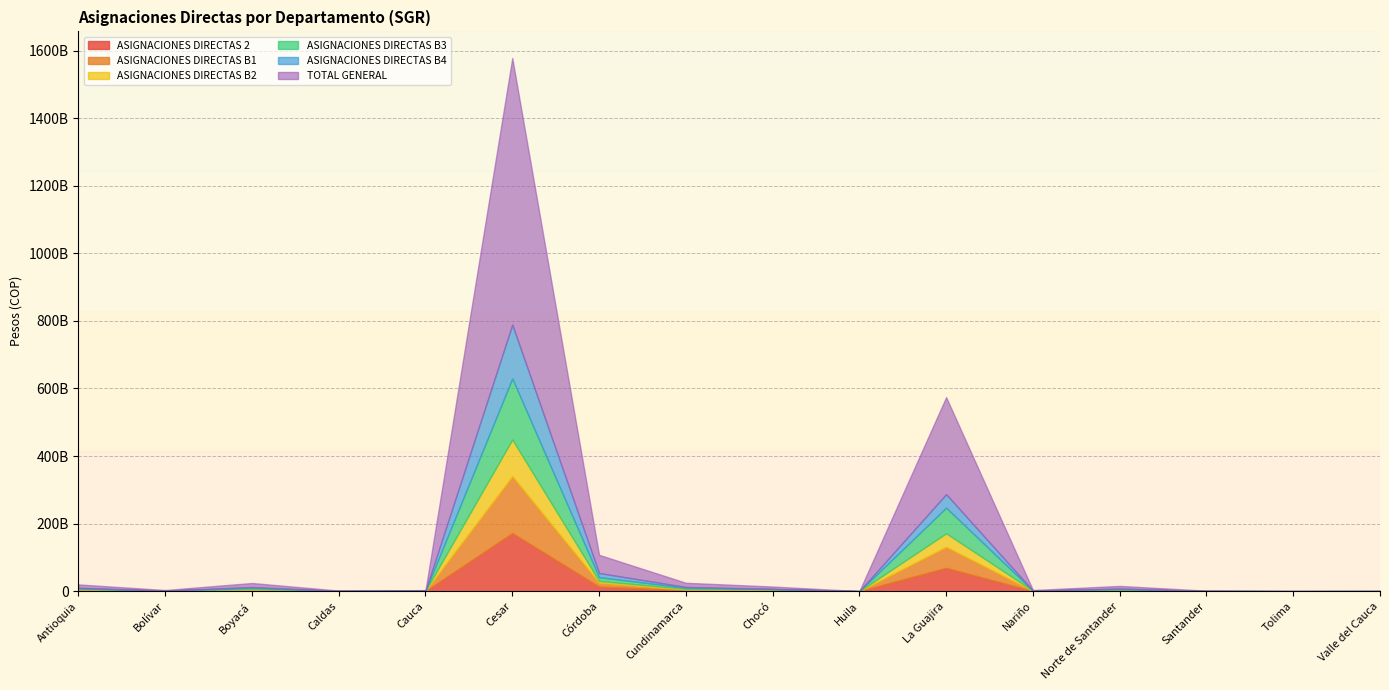

What are all the series names shown in the legend?

ASIGNACIONES DIRECTAS 2, ASIGNACIONES DIRECTAS B1, ASIGNACIONES DIRECTAS B2, ASIGNACIONES DIRECTAS B3, ASIGNACIONES DIRECTAS B4, TOTAL GENERAL